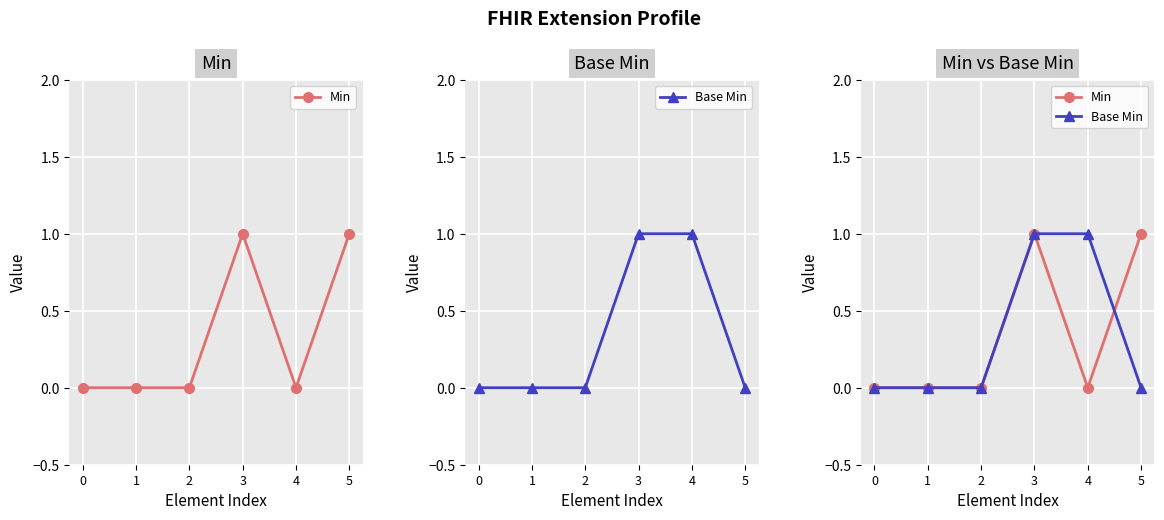

True or false: Base Min has a value of 0 at 1.

True